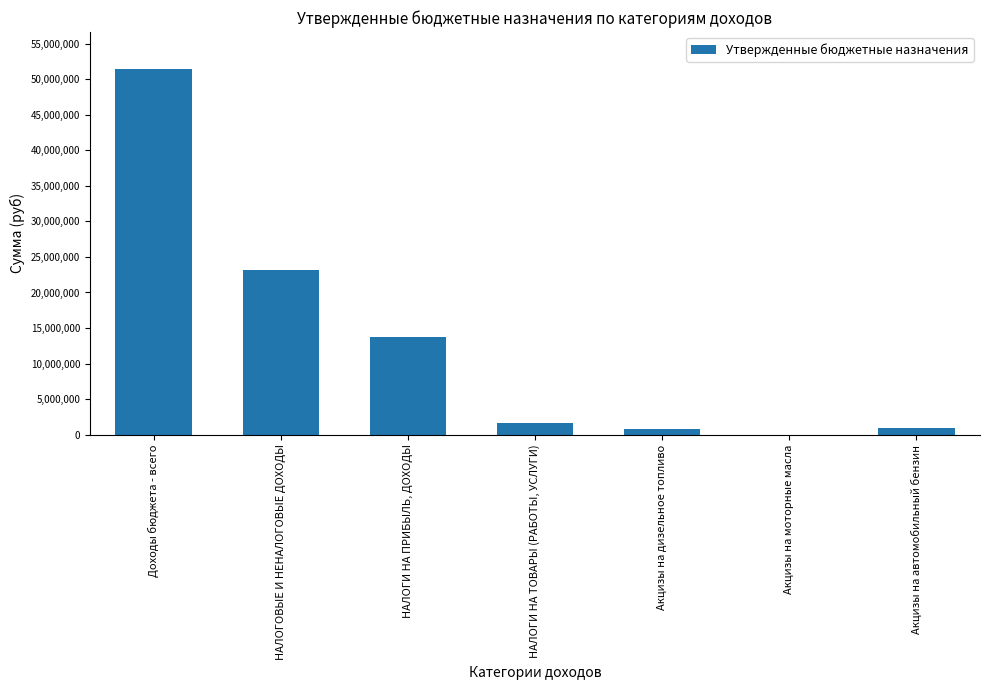

Is it true that the value at НАЛОГОВЫЕ И НЕНАЛОГОВЫЕ ДОХОДЫ is 33907012.7?

False